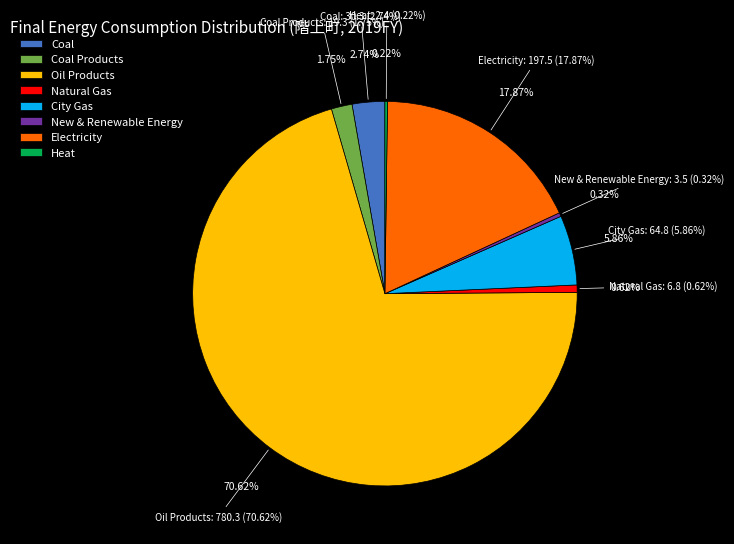

Rank the categories by value from highest to lowest.

Oil Products, Electricity, City Gas, Coal, Coal Products, Natural Gas, New & Renewable Energy, Heat